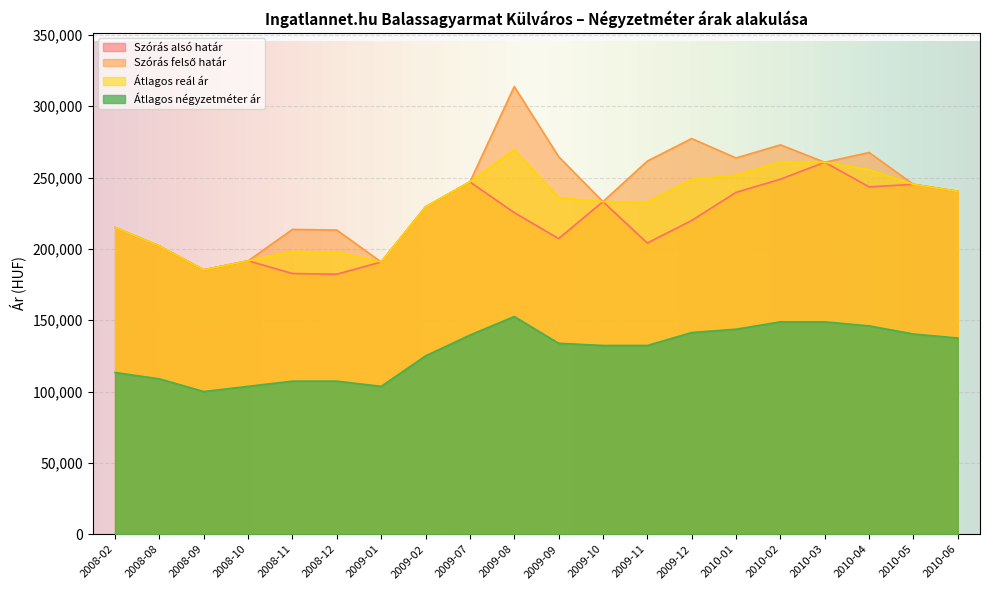

Where is the first local maximum for Átlagos reál ár?

2008-11